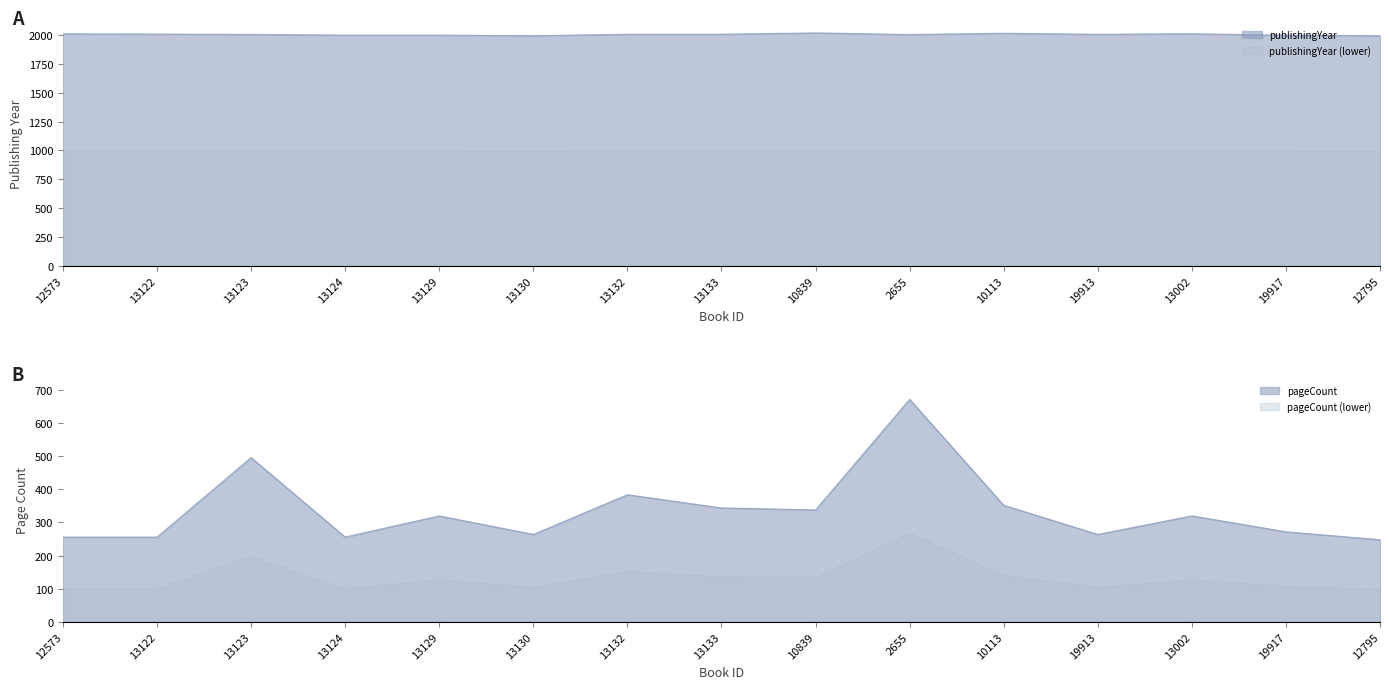

What is the sum of the publishingYear values at 19917 and 13133?

4003